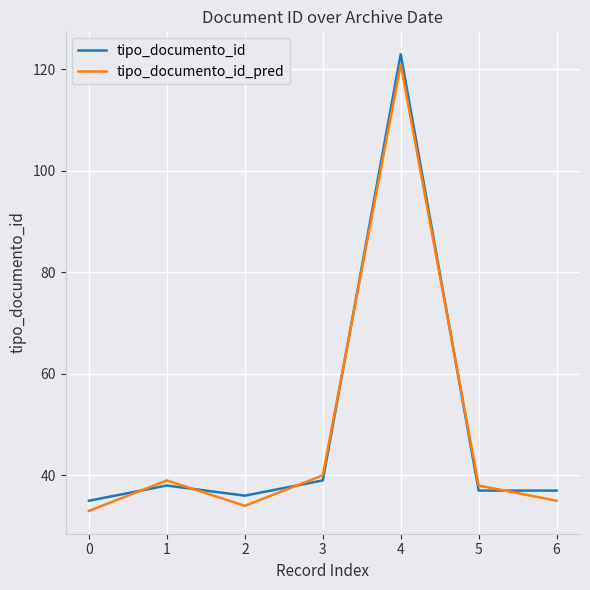

What is the difference between the maximum and minimum values in the tipo_documento_id series?

88